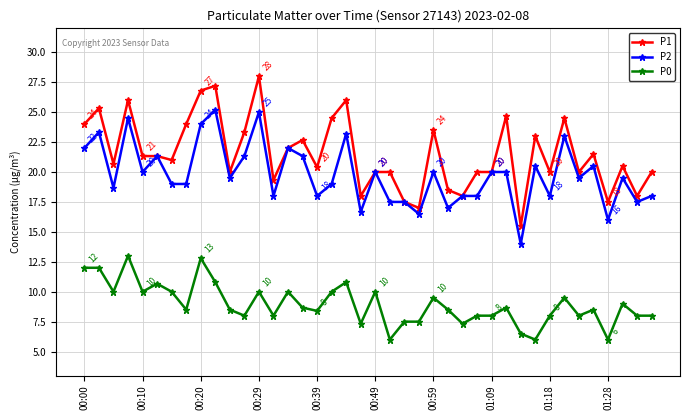

Which series has the largest total across all categories?

P1